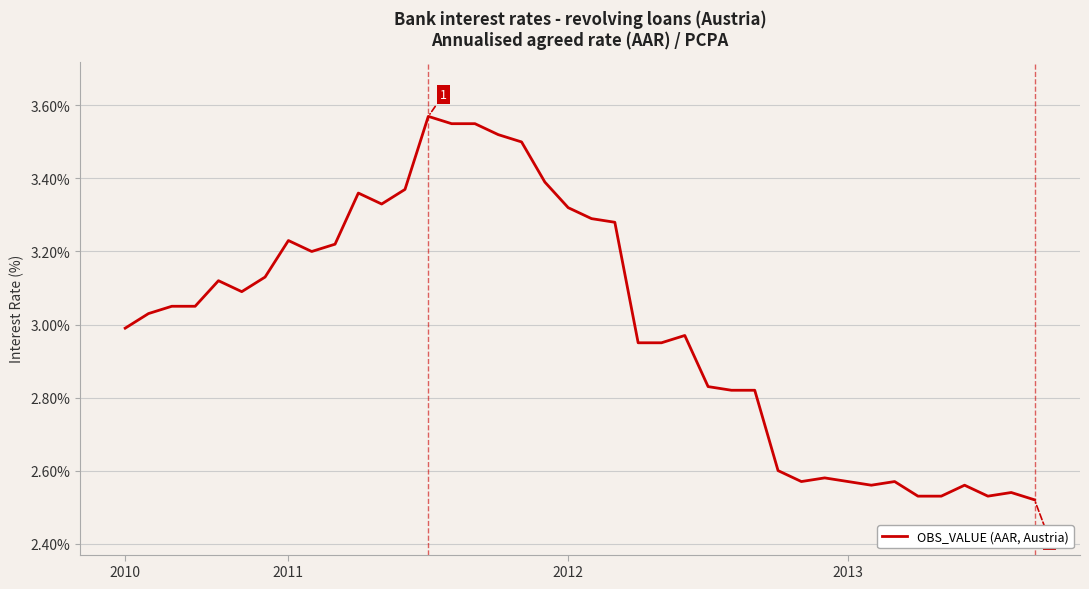

How many lines are shown in the chart?

1